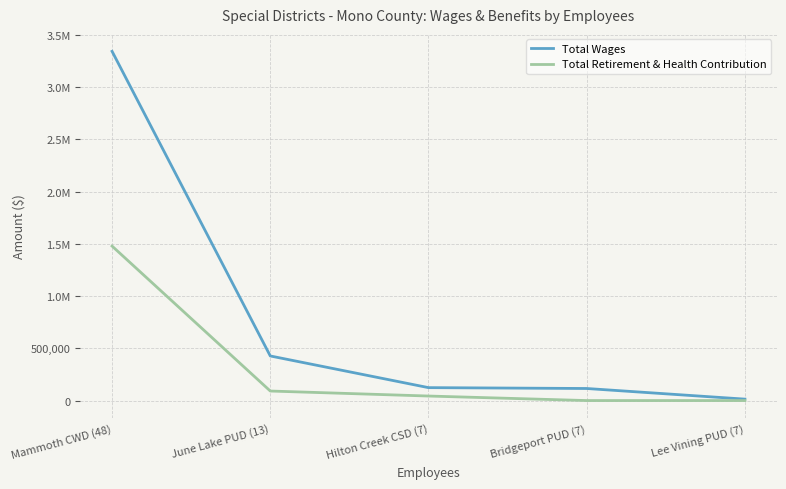

What are all the series names shown in the legend?

Total Wages, Total Retirement & Health Contribution